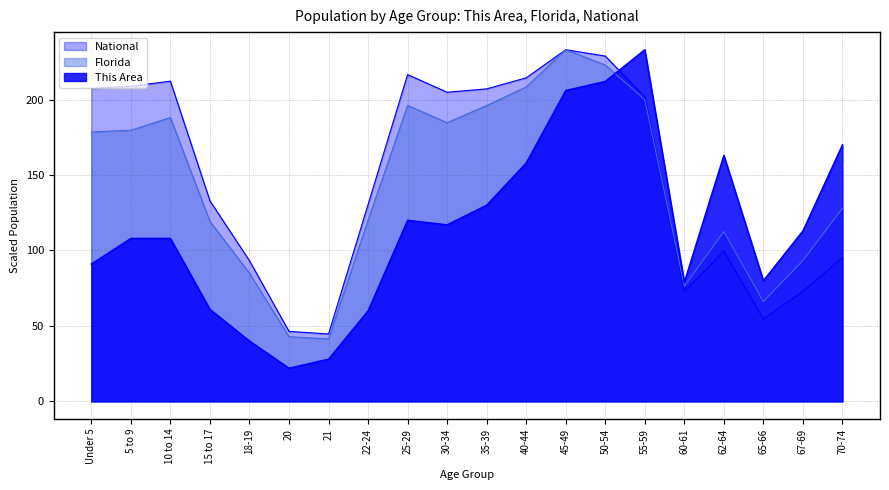

What is the value of the National point at the 5th from the left?

93.2